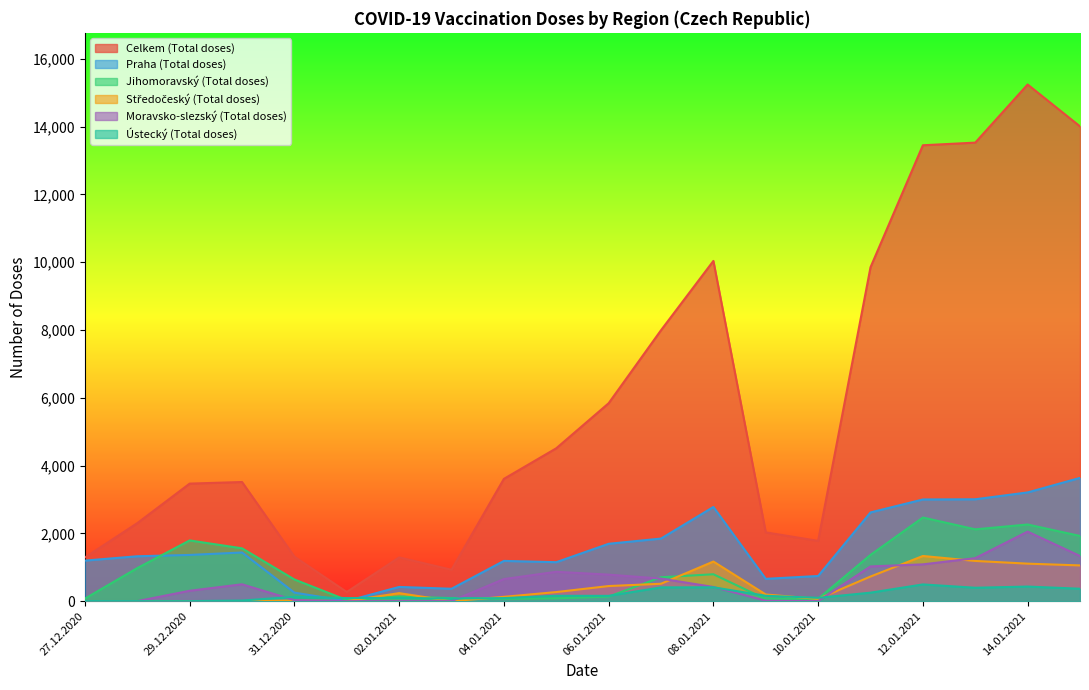

What position from the left is 30.12.2020?

4